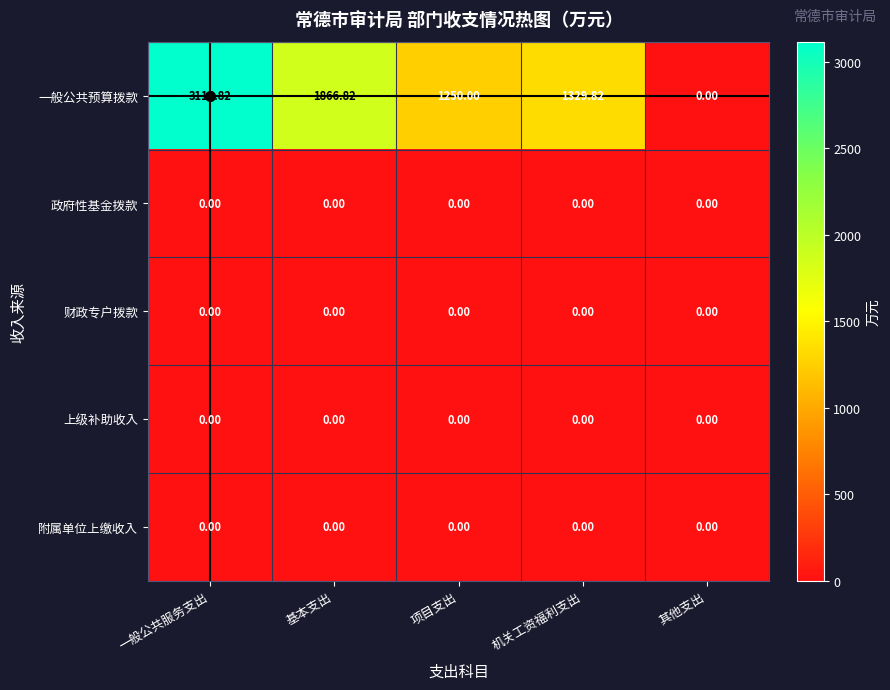

Where does the 一般公共预算拨款 series first go above 1329?

一般公共服务支出